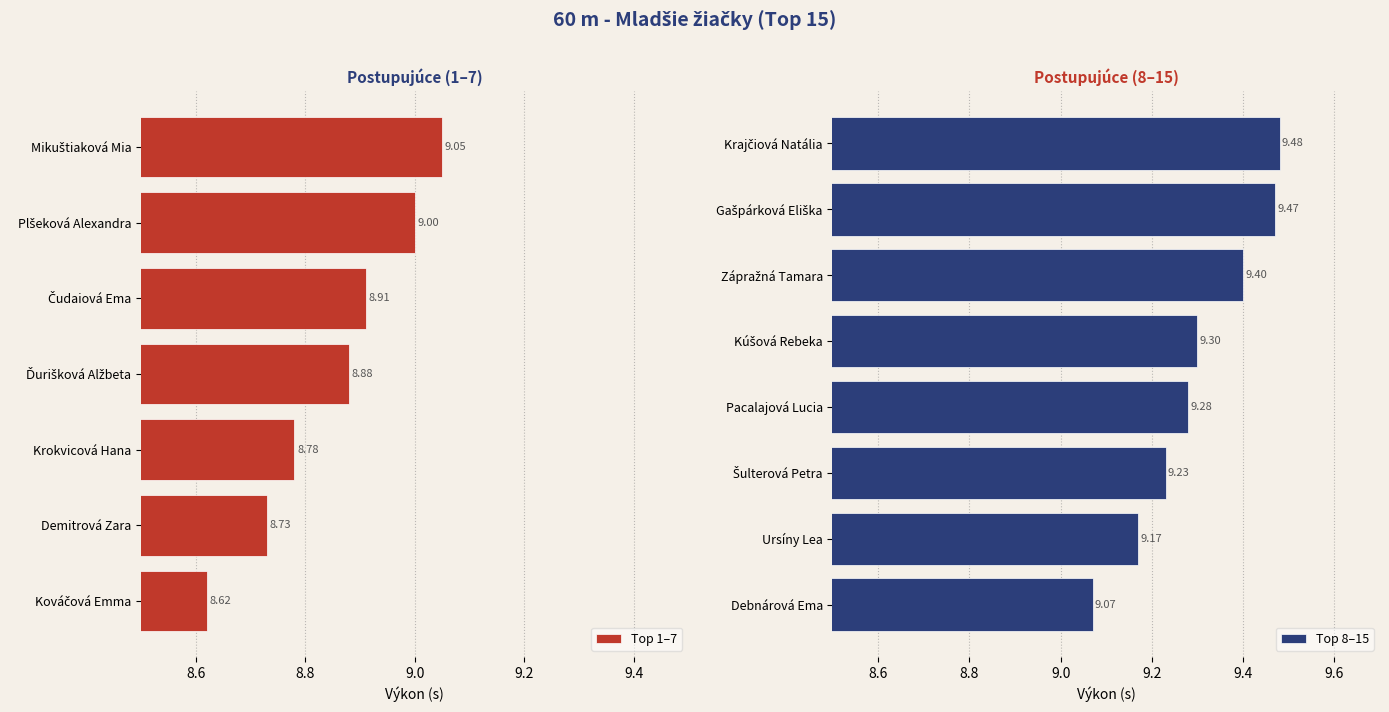

What is the greatest value displayed?

9.5